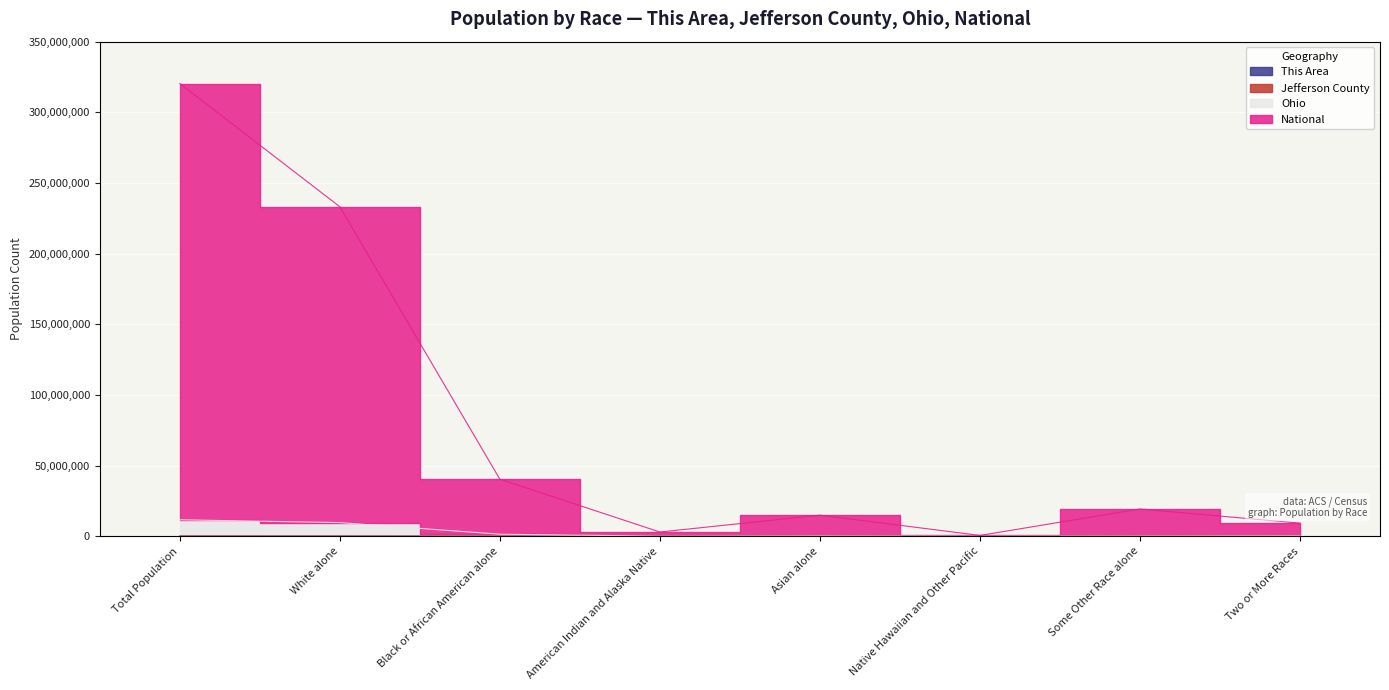

Rank the series at Two or More Races from highest to lowest value.

National, Ohio, Jefferson County, This Area